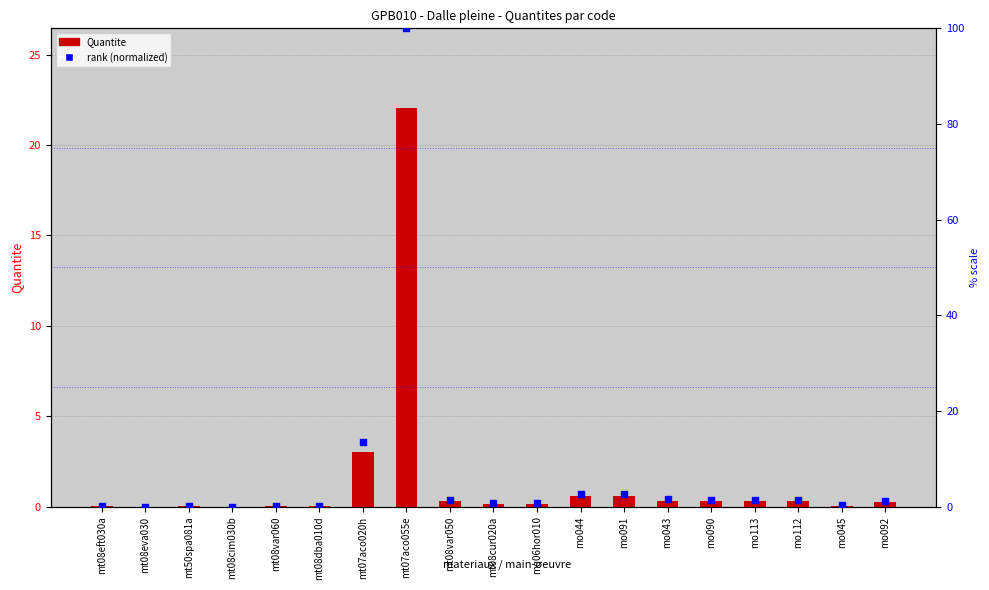

What is the total value across all series at mt08eft030a?

0.2